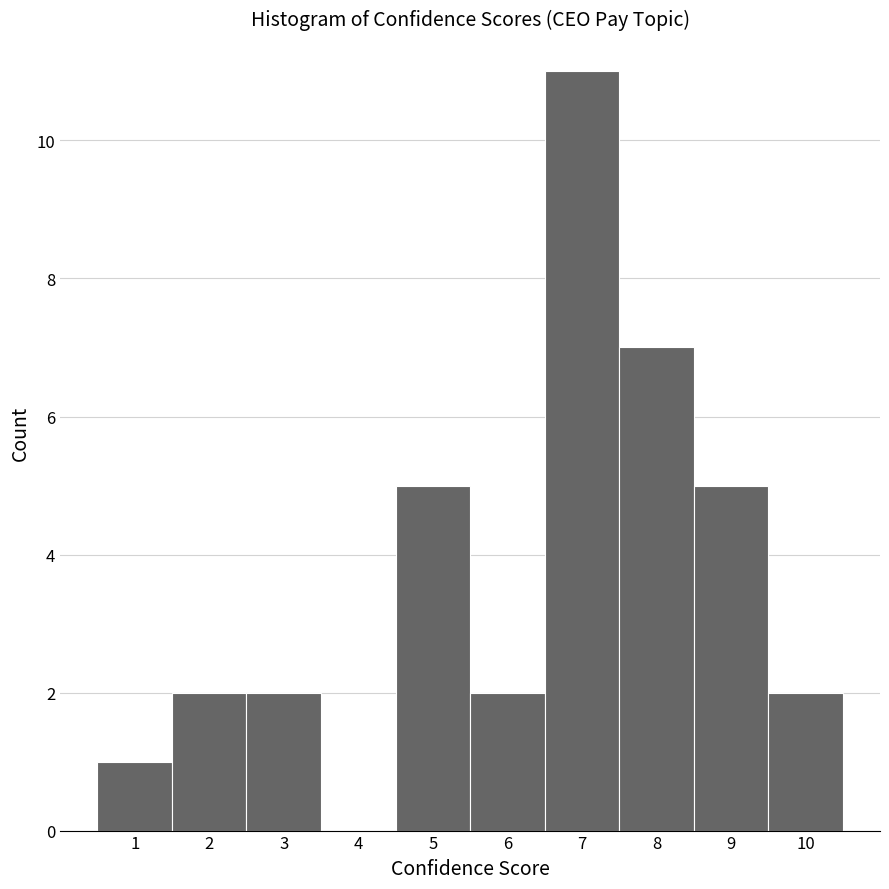

What is the height of the bar covering 8.5 to 9.5 on the x-axis? The values are not printed on the chart, so give them approximately, as read against the axis.

5